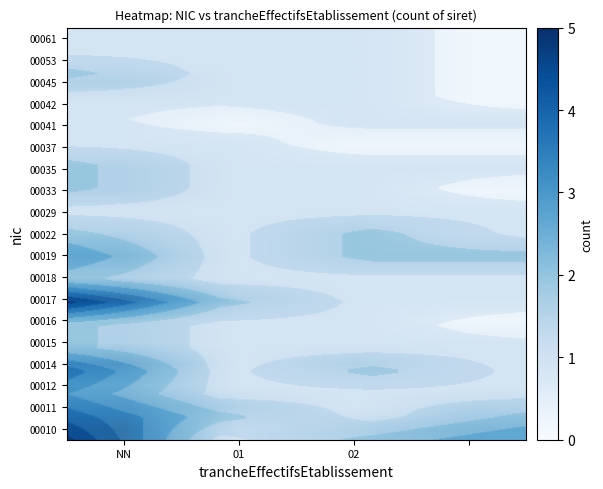

Is the value of 00019 at 02 greater than the value of 00018 at NN?

No